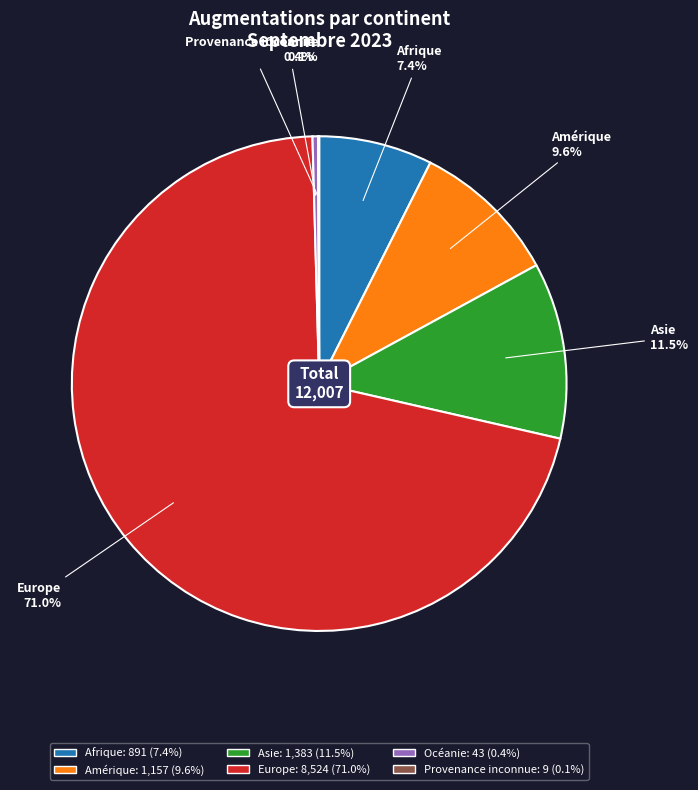

Between Asie and Afrique, which is larger?

Asie